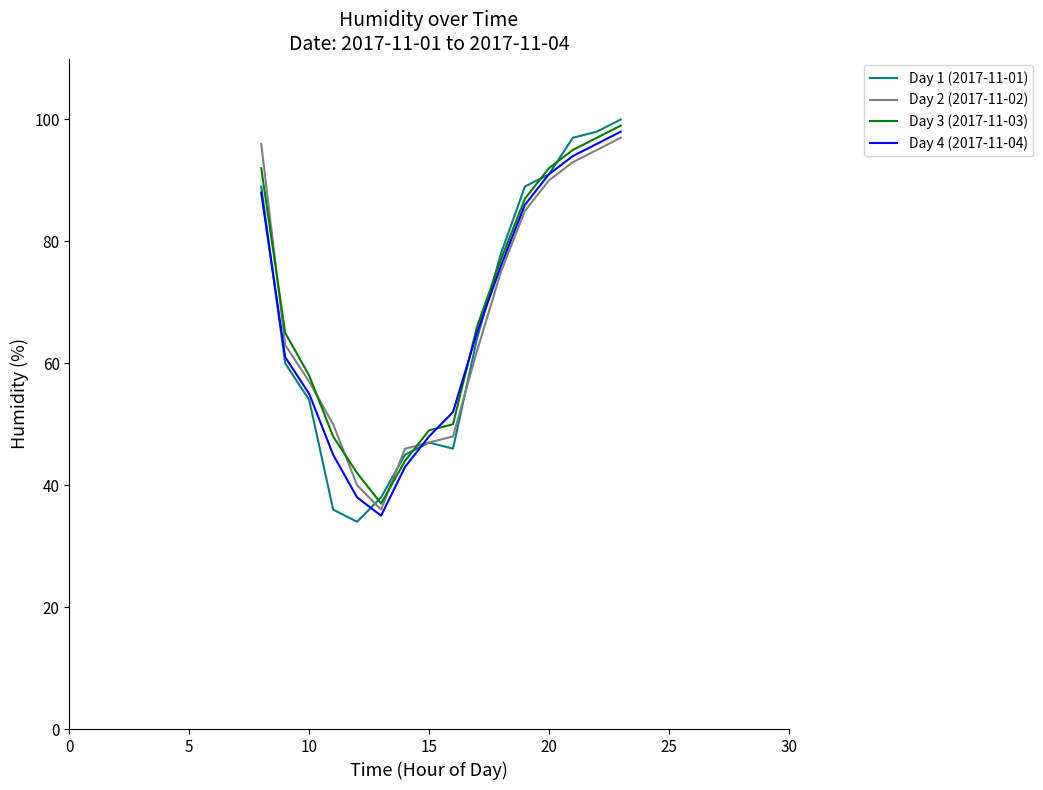

Which series has the widest spread of values?

Day 1 (2017-11-01)